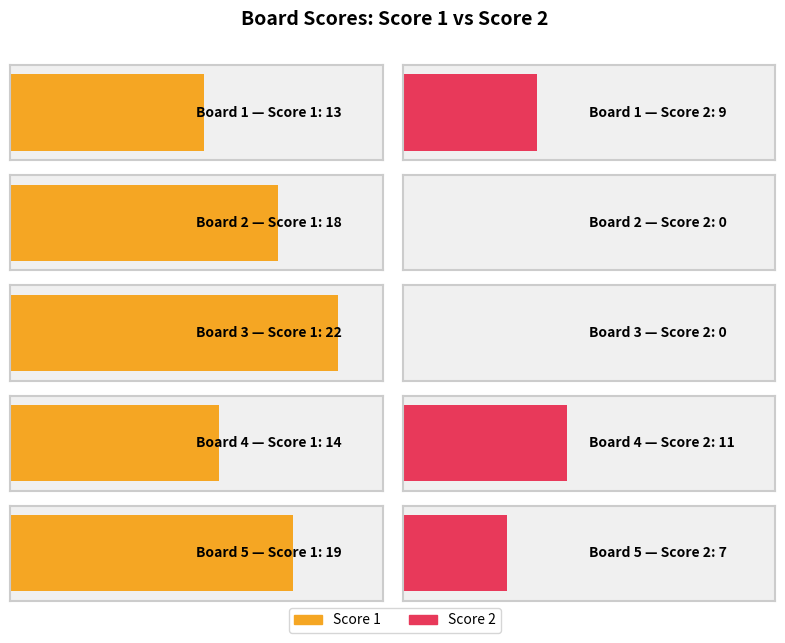

Is the value of Score 2 at Board 4 greater than the value of Score 1 at Board 2?

No